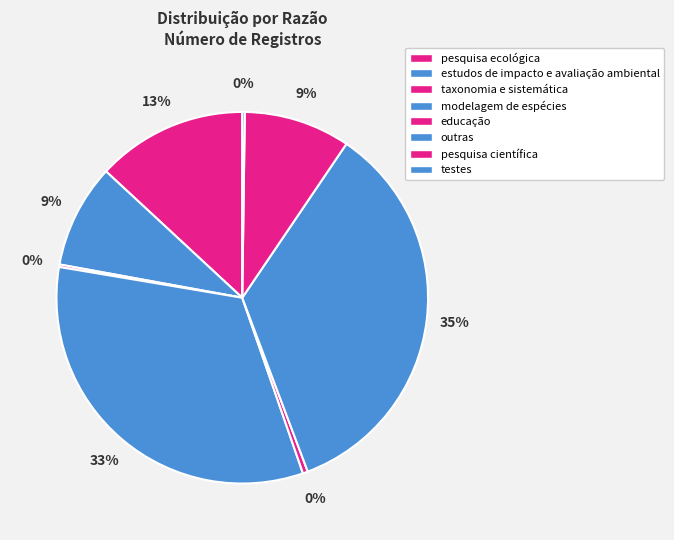

Combined, what portion of the pie is estudos de impacto e avaliação ambiental and taxonomia e sistemática?

9.3%